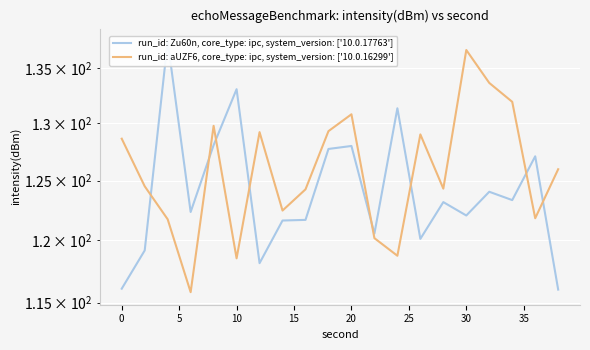

True or false: run_id: Zu60n, core_type: ipc, system_version: ['10.0.17763'] has more than 2 interior local peaks.

True